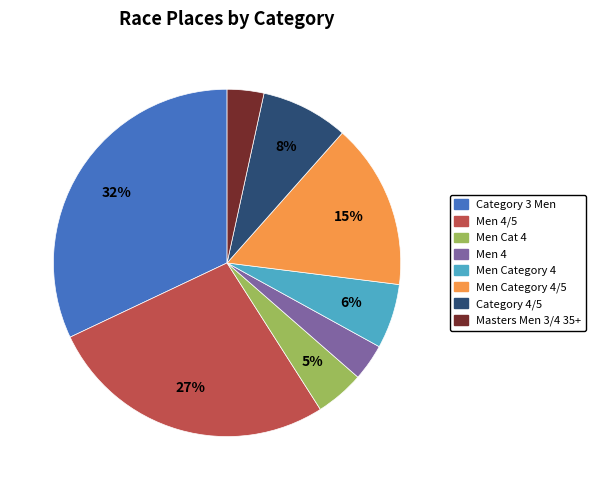

Does any single category account for the majority?

No